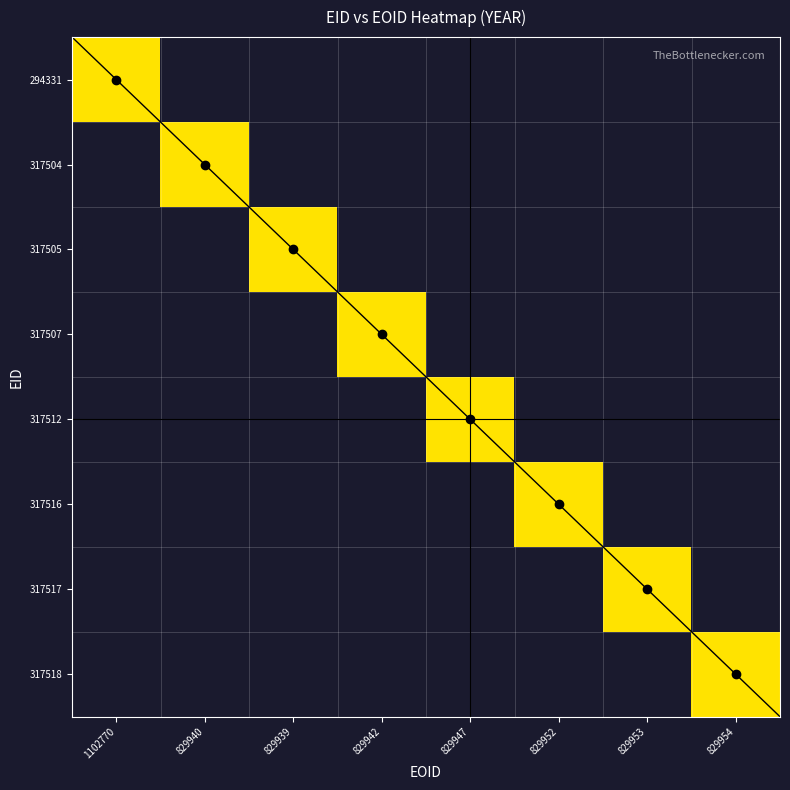

What is the total value across all series at 317512?

2013